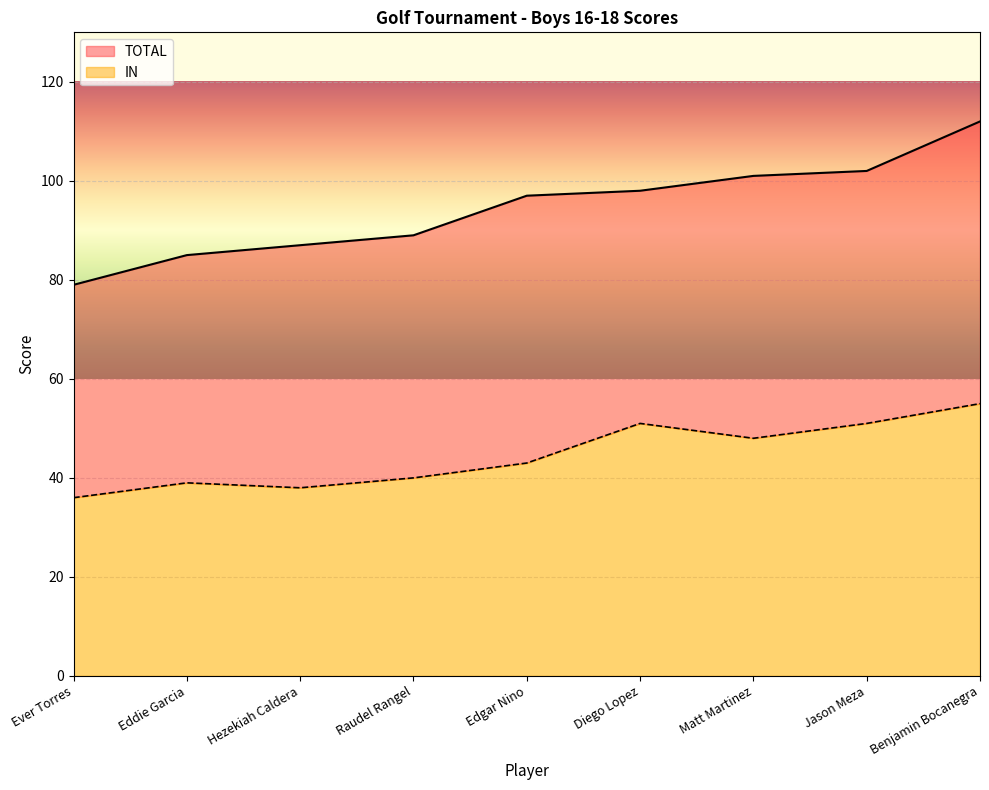

What is the label of the 4th point from the left?

Raudel Rangel